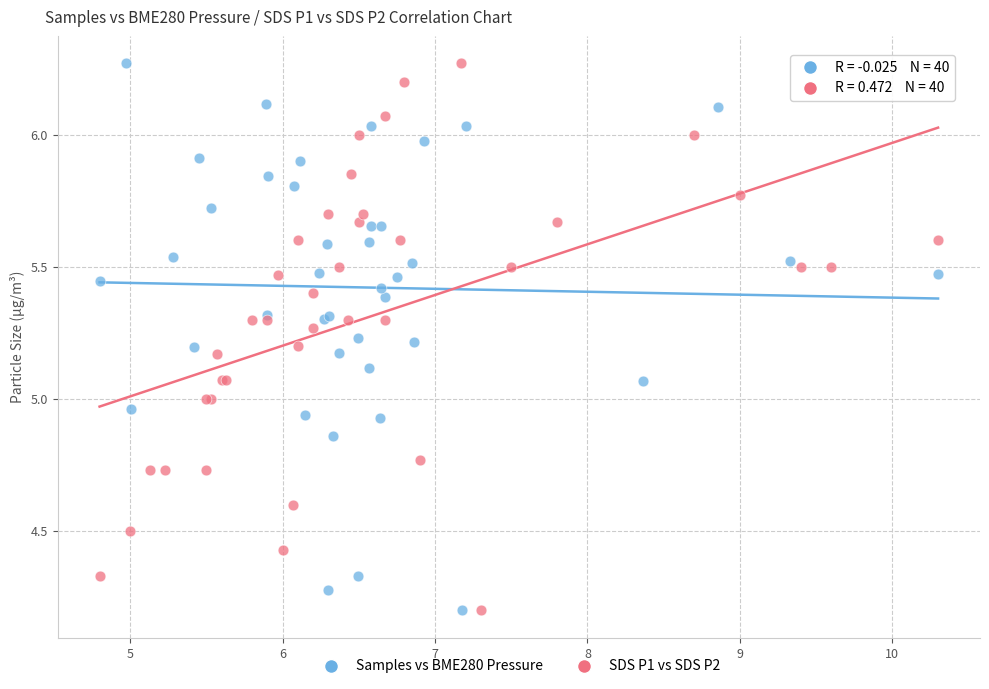

What are all the series names shown in the legend?

Samples vs BME280 Pressure, SDS P1 vs SDS P2